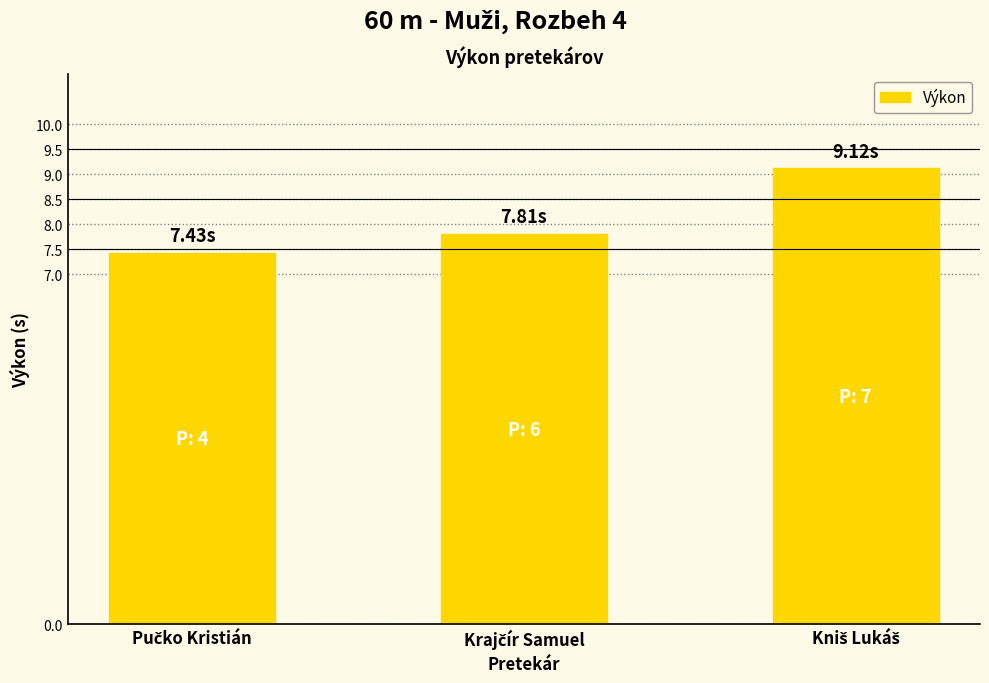

Reading right to left, transcribe all the data shown in this chart.

9.1	7.8	7.4